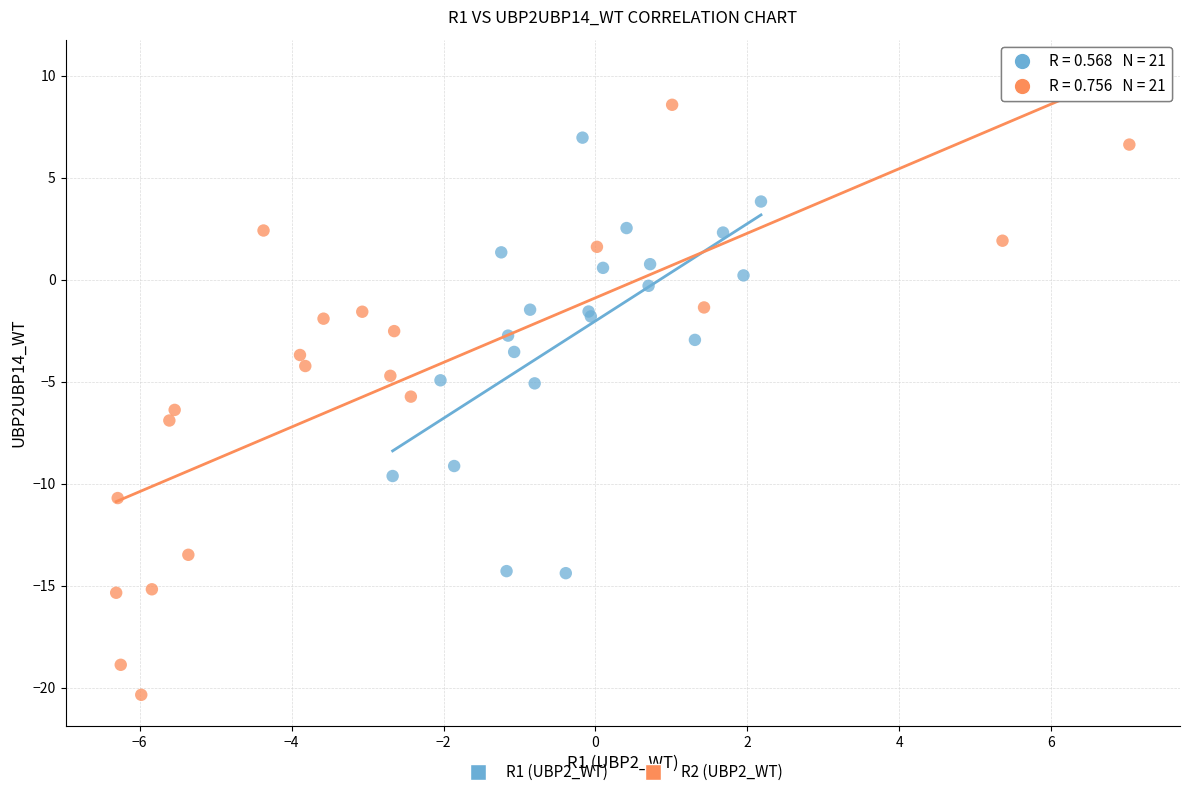

Which series has the largest Y range (max minus min)?

R2 (UBP2_WT)